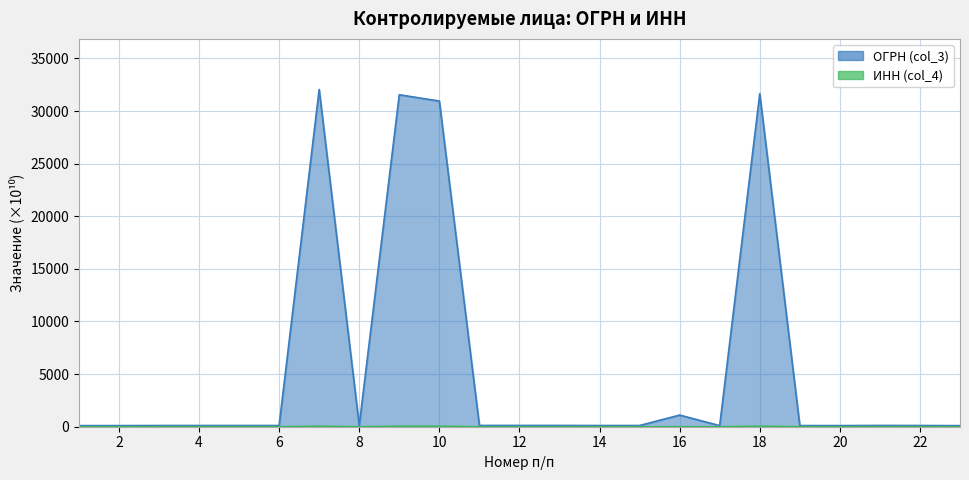

What is the sum of all ИНН (col_4) values?

199.5